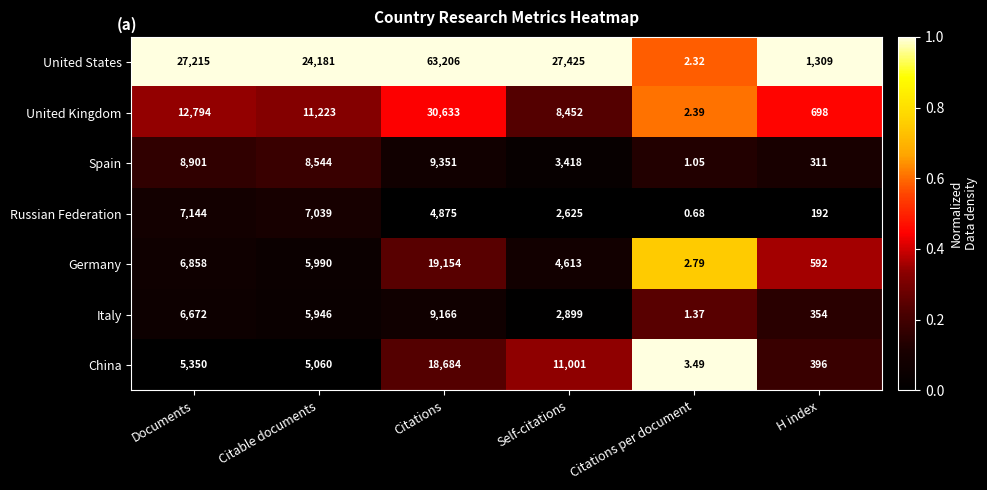

Is the value of United Kingdom at Citations per document greater than the value of Germany at Self-citations?

No